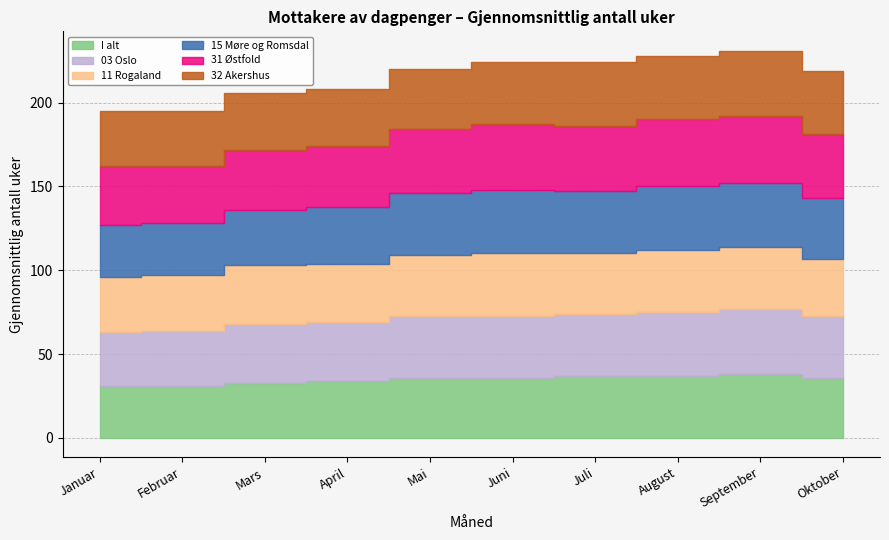

What are all the series names shown in the legend?

I alt, 03 Oslo, 11 Rogaland, 15 Møre og Romsdal, 31 Østfold, 32 Akershus